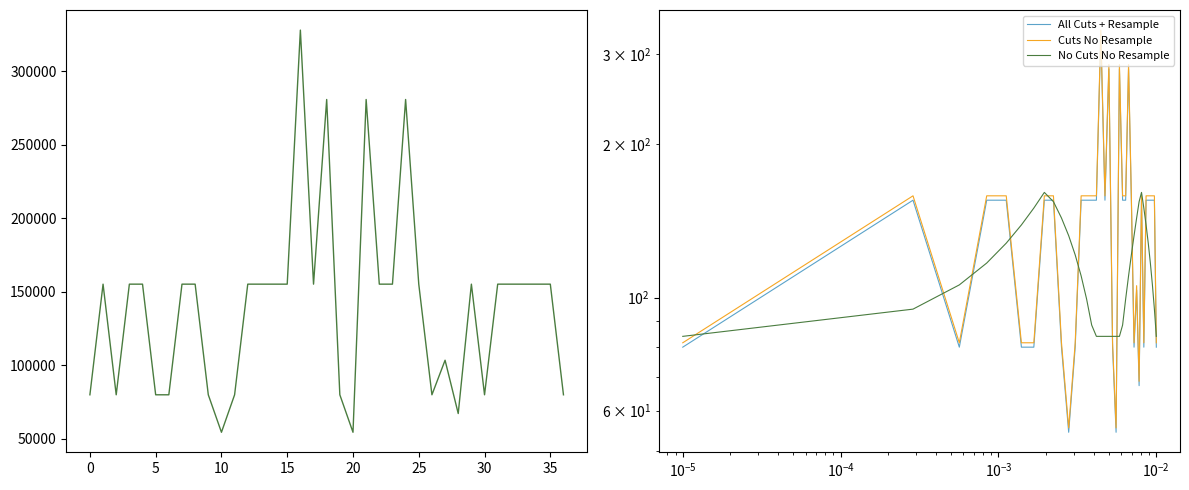

How many lines are shown in the chart?

4